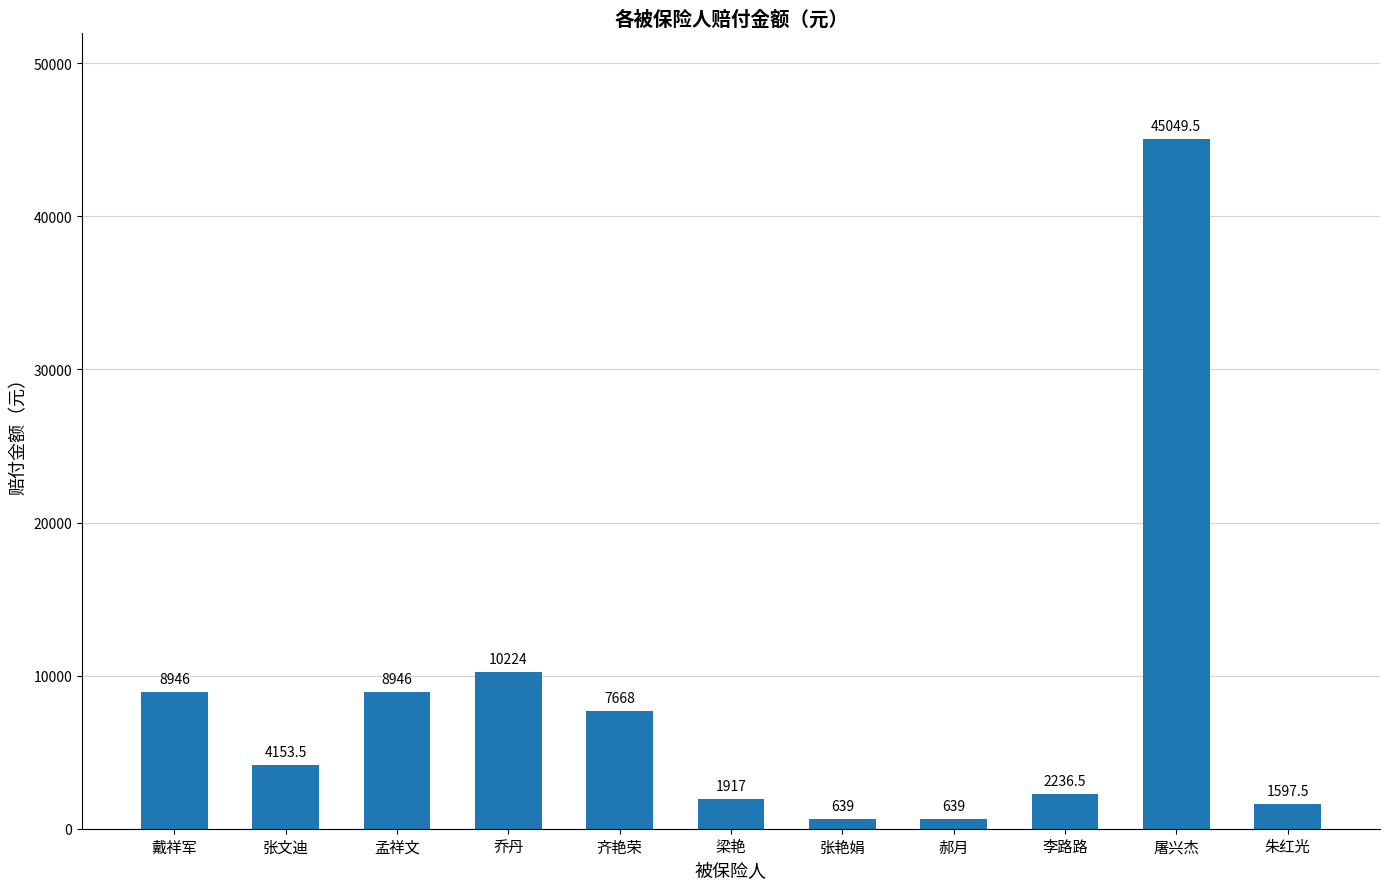

Between 朱红光 and 张艳娟, which is larger?

朱红光